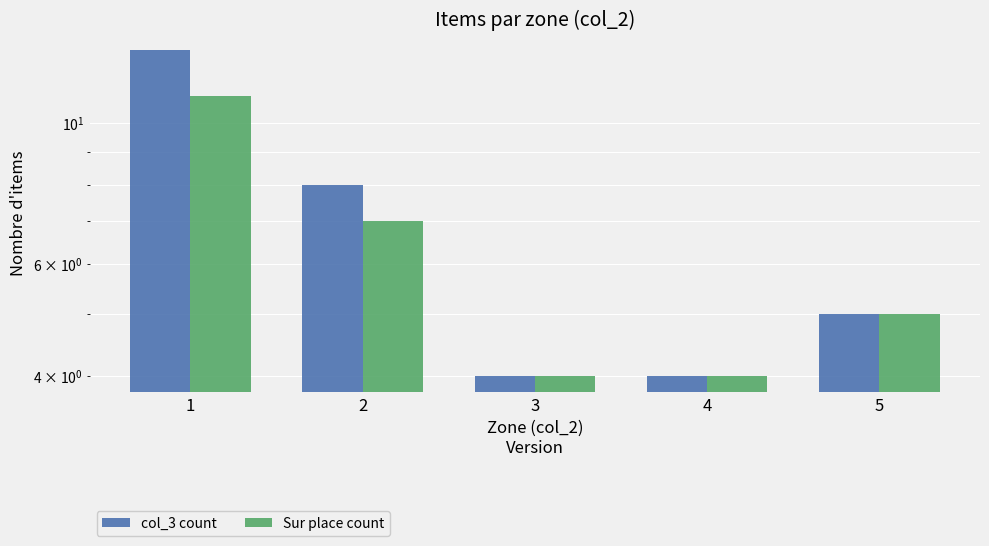

At which label does Sur place count reach its minimum?

3